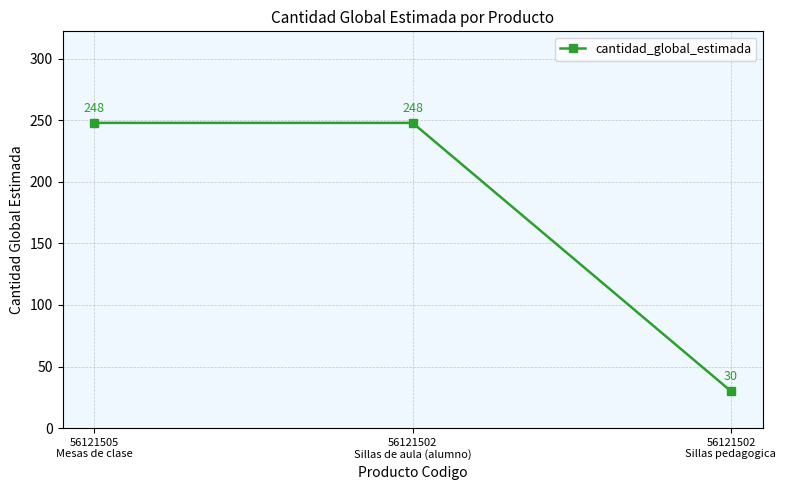

What is the ratio of the value at 56121502
Sillas de aula (alumno) to the value at 56121502
Sillas pedagogica?

8.3